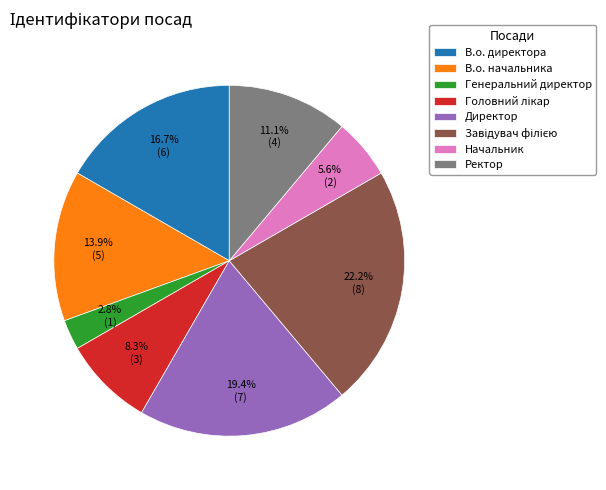

What is the smallest slice in the pie chart?

Генеральний директор